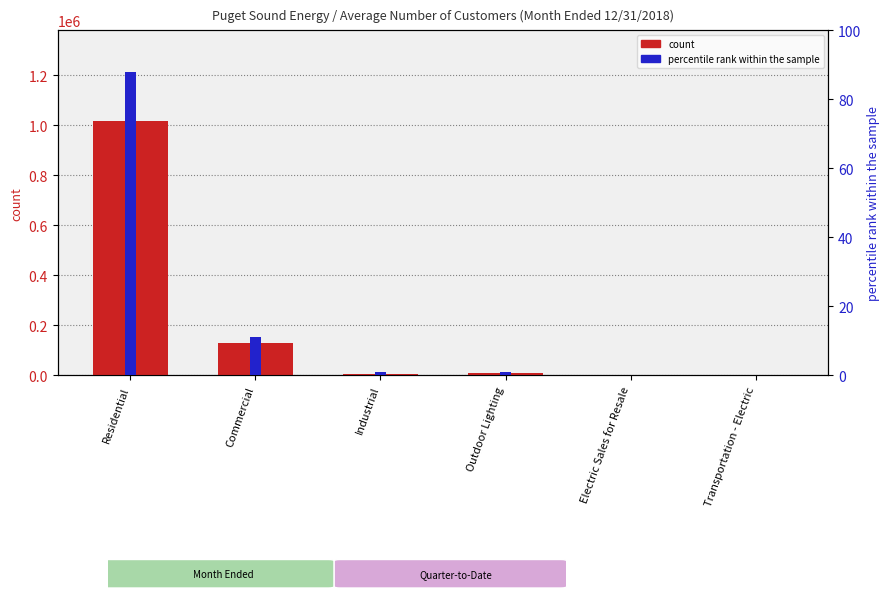

Reading left to right, transcribe all the data shown in this chart.

count: Residential=1017765	Commercial=129248	Industrial=3343	Outdoor Lighting=7116	Electric Sales for Resale=8	Transportation - Electric=16
percentile rank within the sample: Residential=88	Commercial=11	Industrial=1	Outdoor Lighting=1	Electric Sales for Resale=0	Transportation - Electric=0